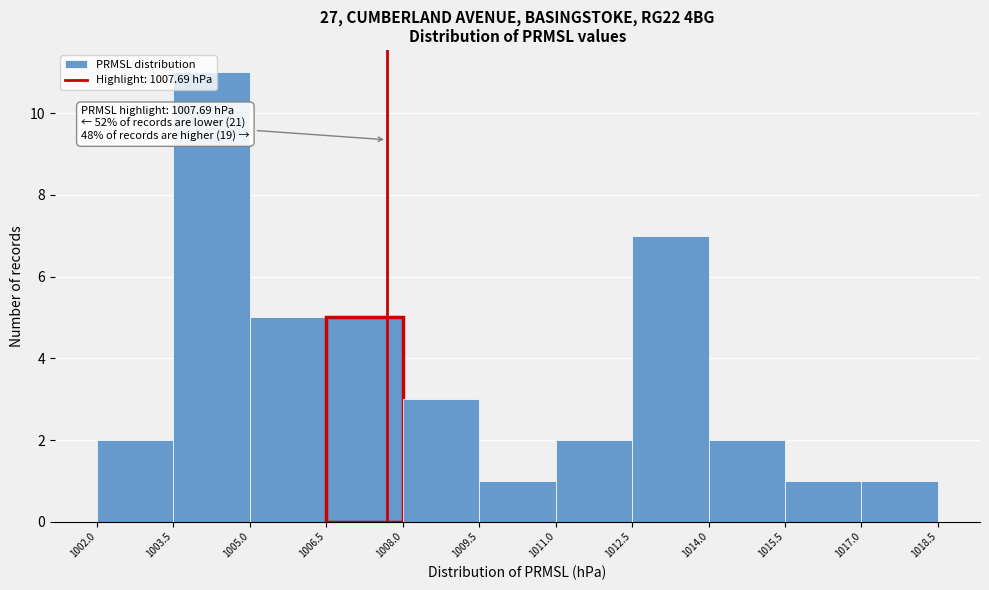

Over which range of the x-axis is the bar tallest?

1003.5 to 1005.0